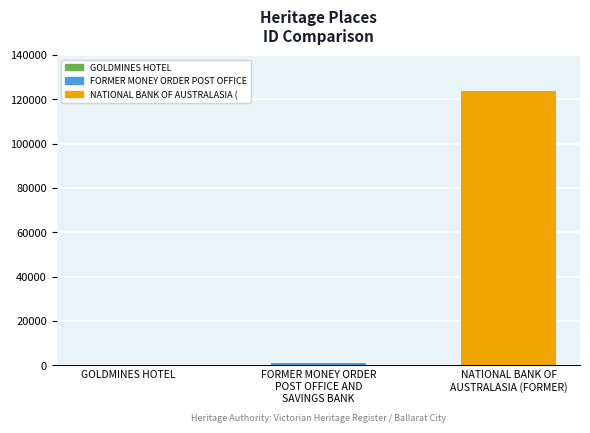

What is the maximum value shown in the chart?

123944